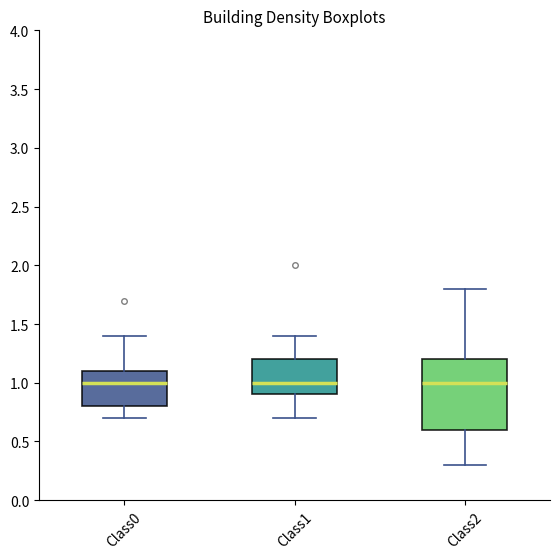

Reading left to right, read every box against the y-axis: the position of its median line, the range the box covers, and the ends of its whiskers. The values are not printed on the chart, so give them approximately, as read against the axis.

Class0: median 1.0, box 0.8 to 1.1, whiskers 0.7 to 1.4
Class1: median 1.0, box 0.9 to 1.2, whiskers 0.7 to 1.4
Class2: median 1.0, box 0.6 to 1.2, whiskers 0.3 to 1.8